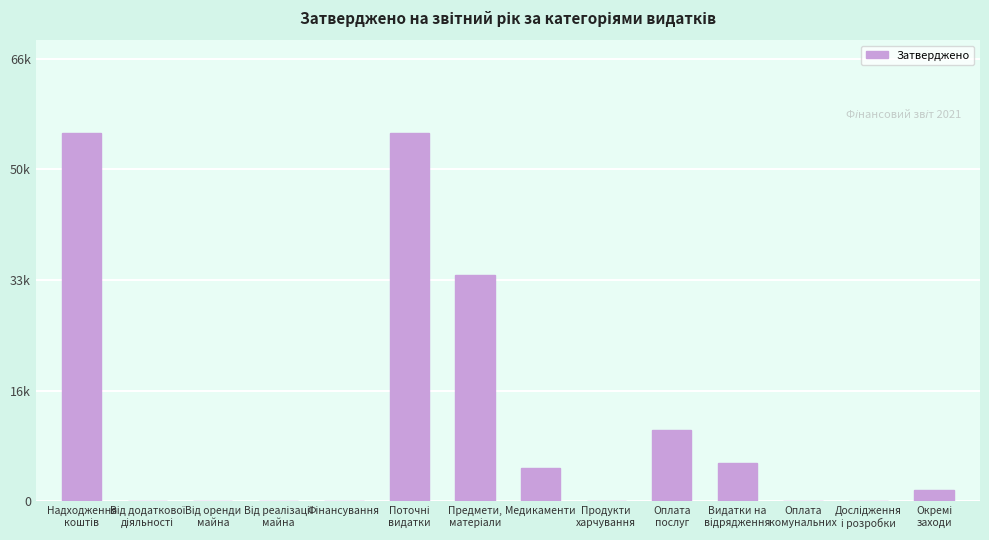

What is the value of the 10th bar from the left?

10585